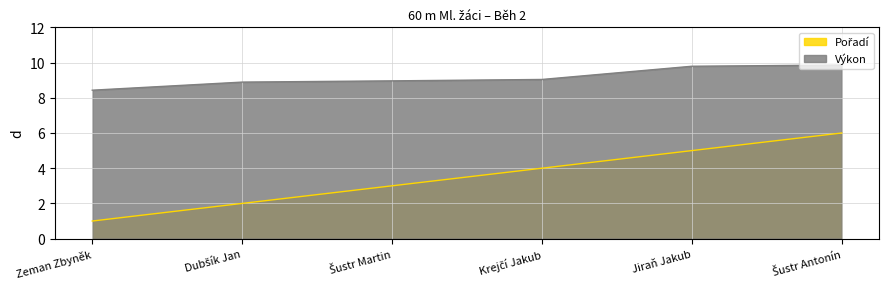

Does the chart have visible grid lines?

Yes